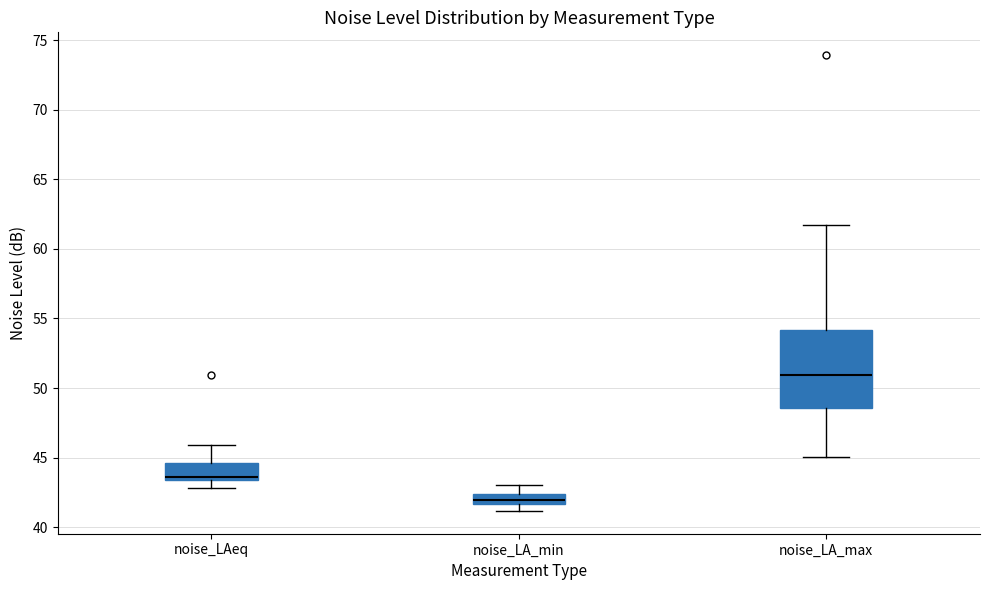

Which box's median line is the highest?

noise_LA_max